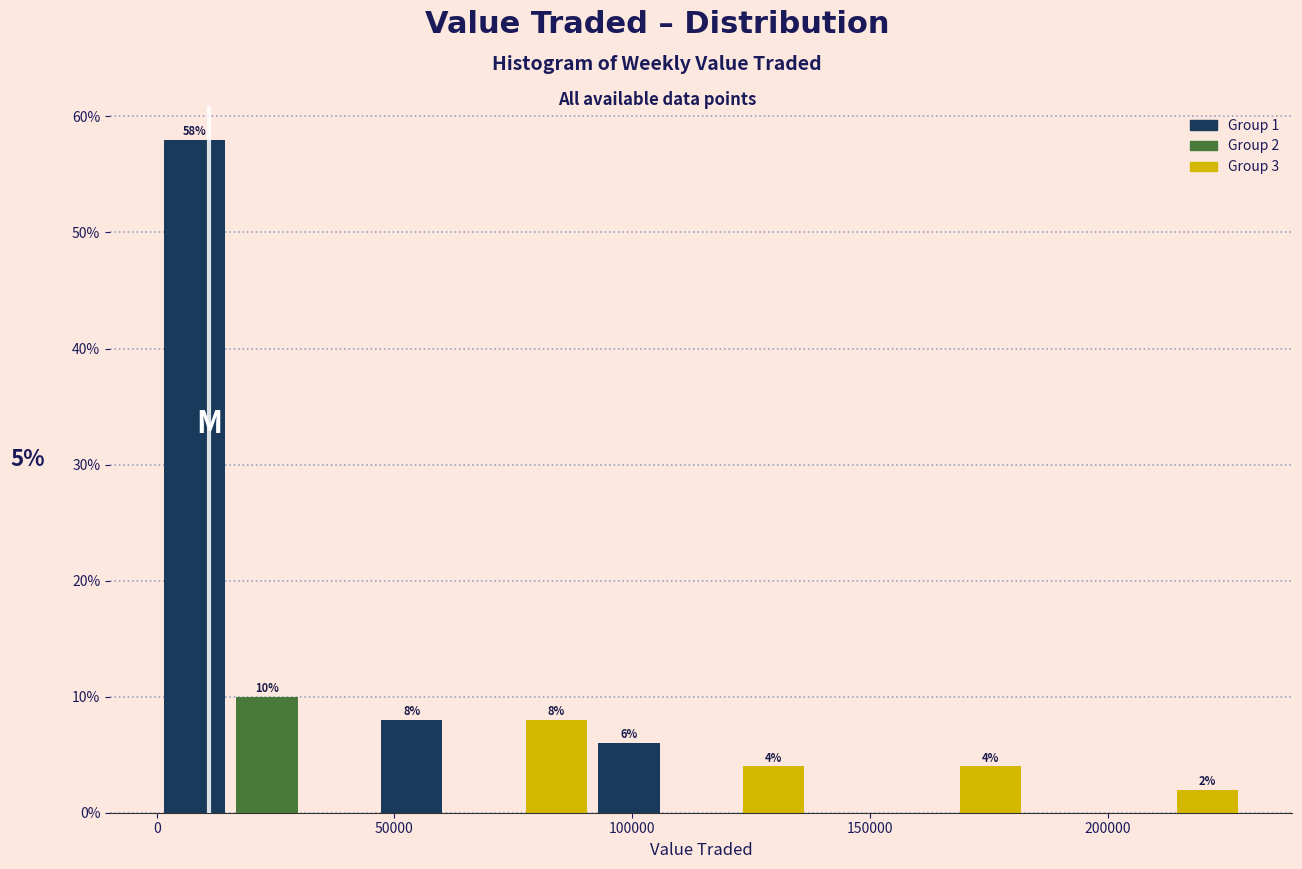

Read against the x-axis, roughly where is the centre of the tallest bar?

10000